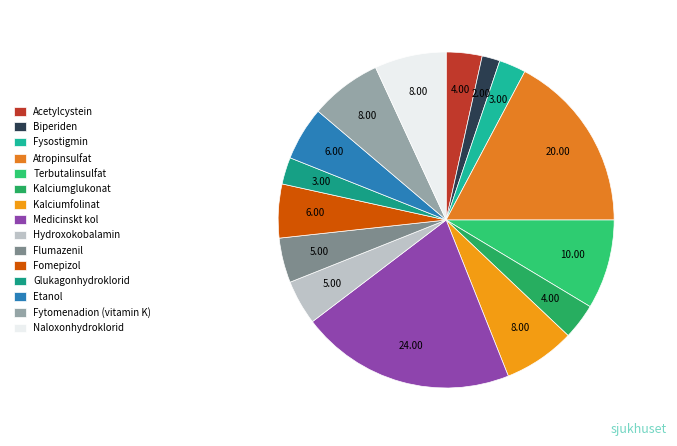

Between Atropinsulfat and Terbutalinsulfat, which is larger?

Atropinsulfat